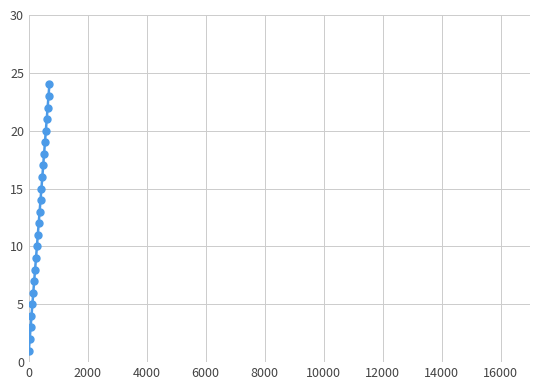

What is the sum of all values?

300